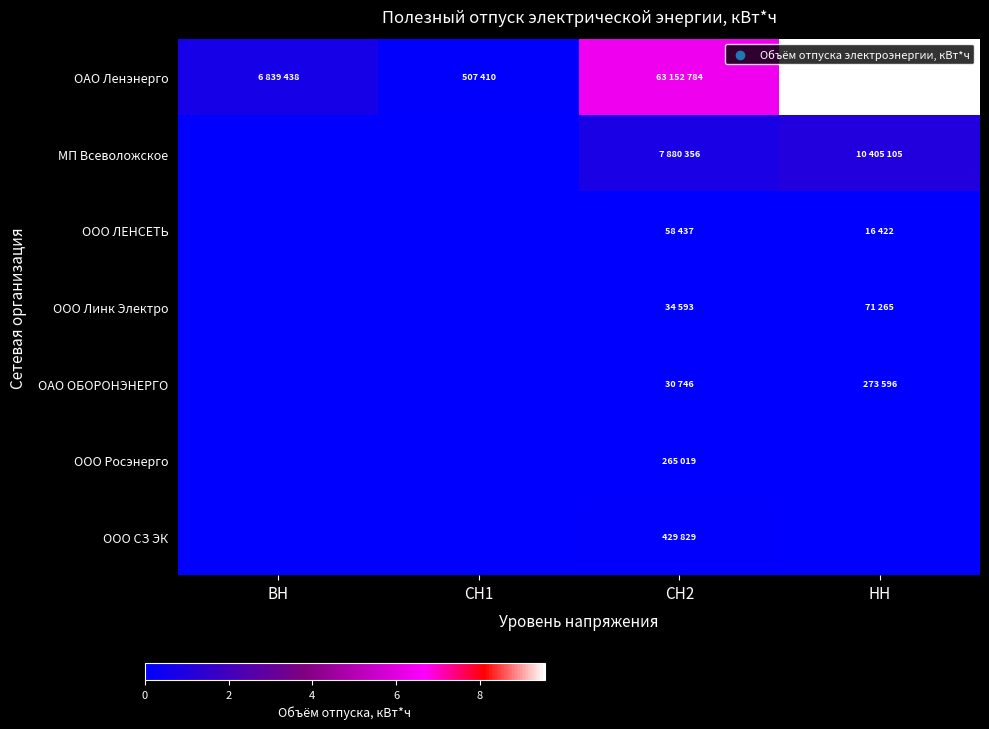

At which category does the chart reach its peak across all series?

НН